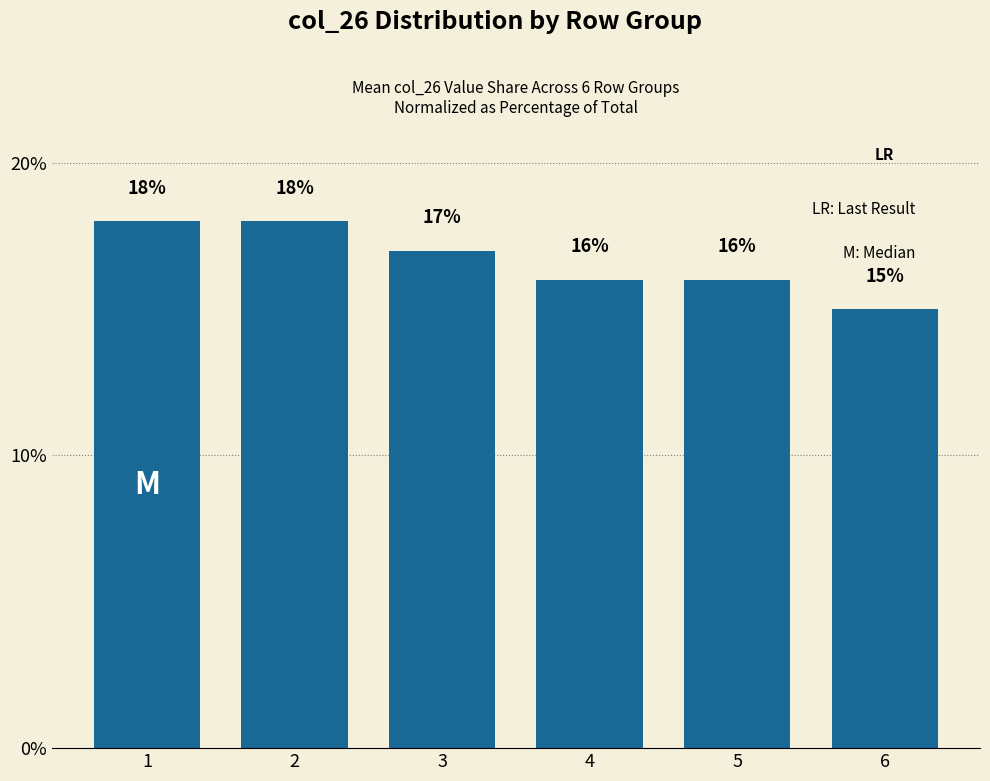

What is the maximum value shown in the chart?

18